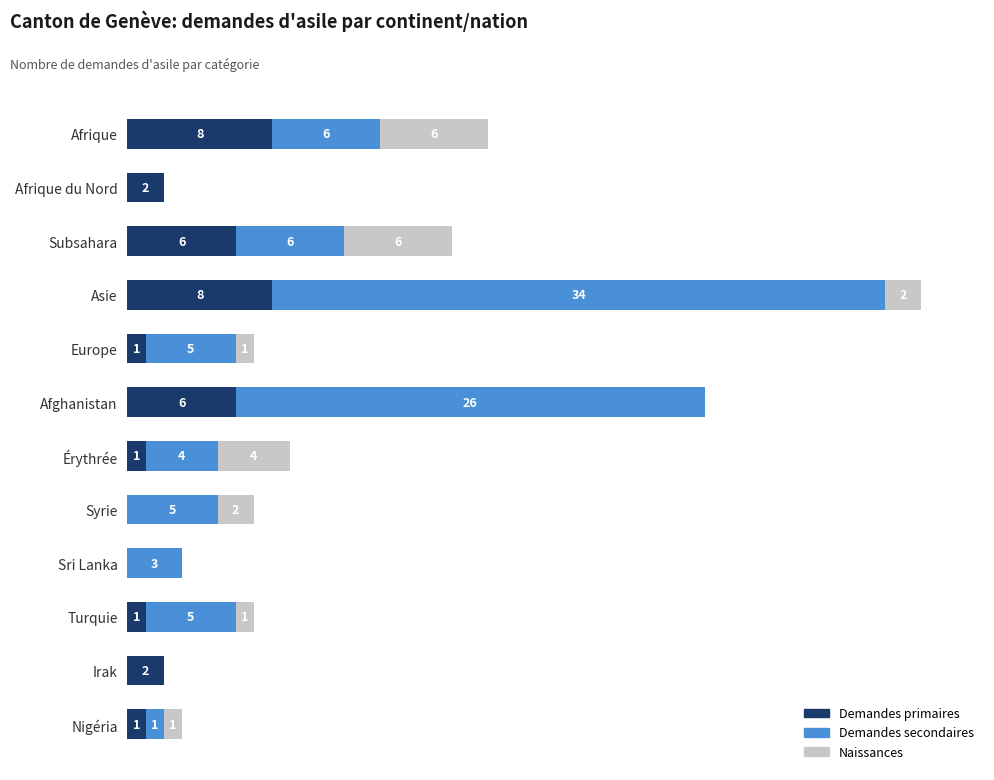

At which category is the sum across all series the highest?

Asie